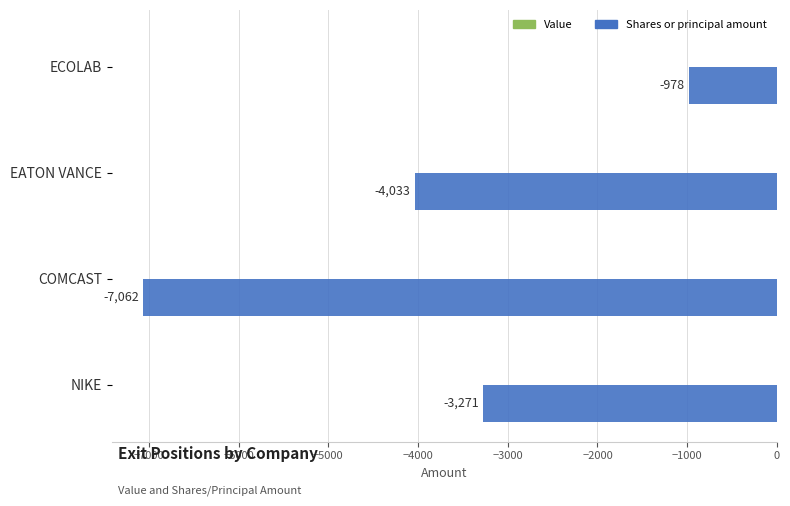

What is the difference between the second highest and second lowest values?

762